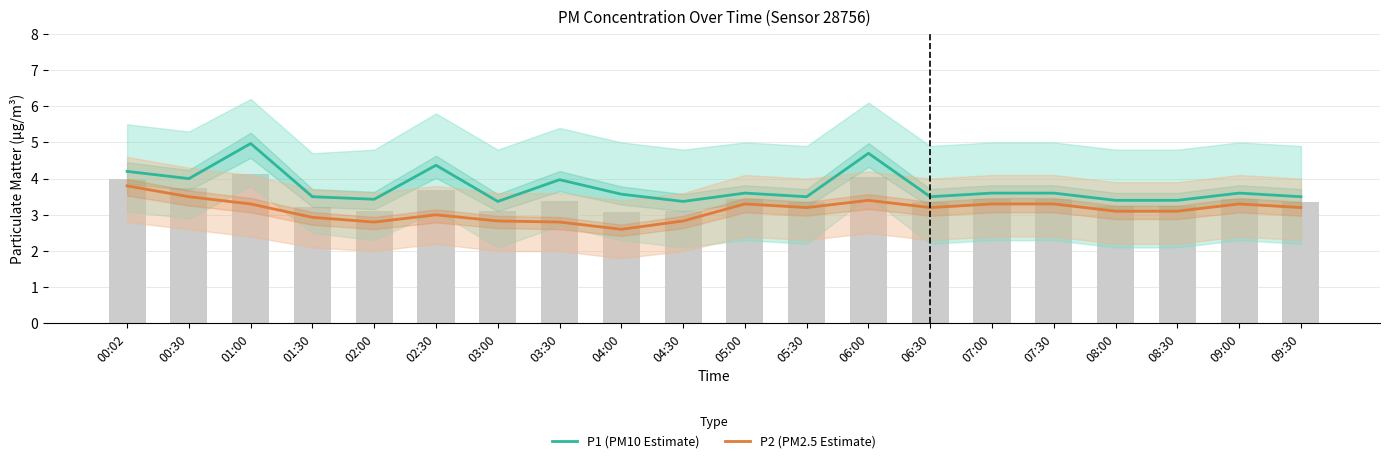

List the labels in order of P1 (PM10 Estimate) value, largest first.

01:00, 06:00, 02:30, 00:02, 00:30, 03:30, 05:00, 07:00, 07:30, 09:00, 04:00, 01:30, 05:30, 06:30, 09:30, 02:00, 08:00, 08:30, 03:00, 04:30